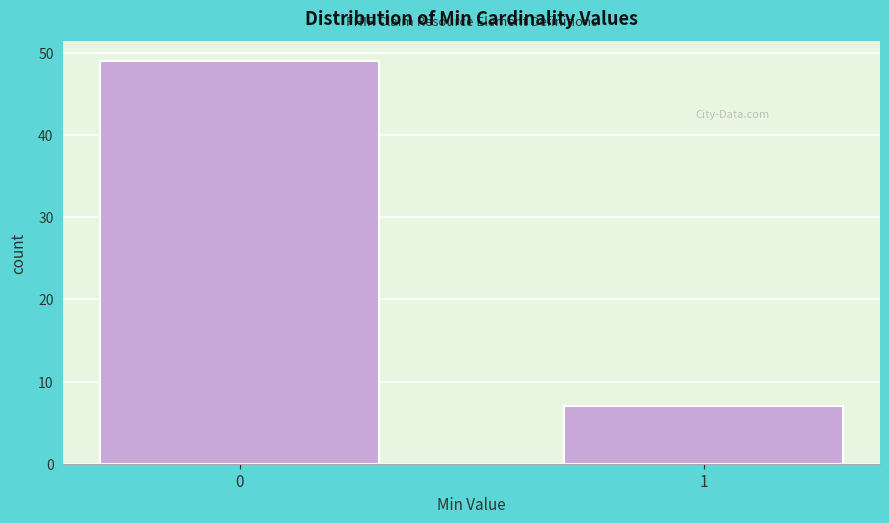

Reading left to right, list all the values displayed in this chart.

49	7